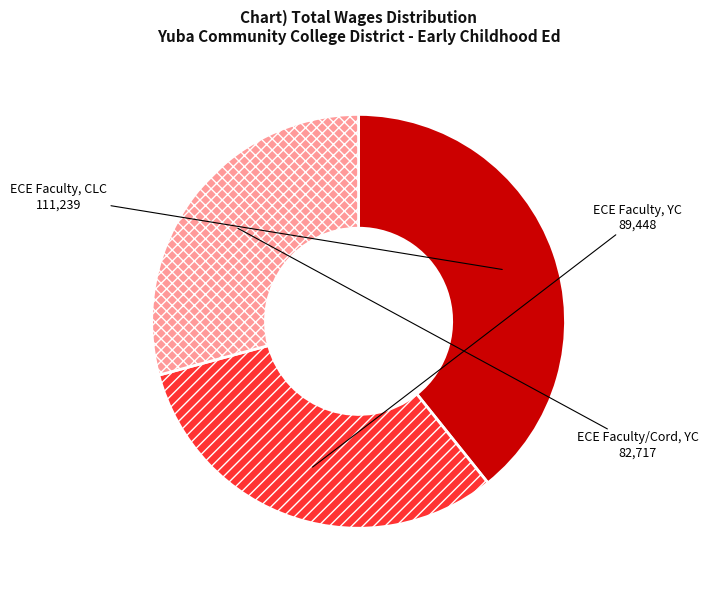

Is there a majority slice in this chart?

No